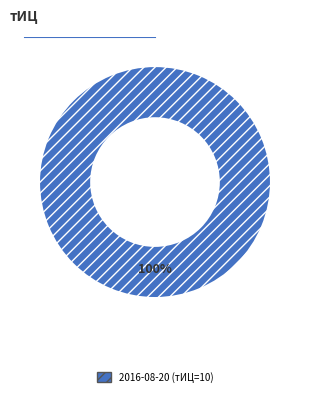

True or false: 2016-08-20 (тИЦ=10) accounts for 86% of the total.

False